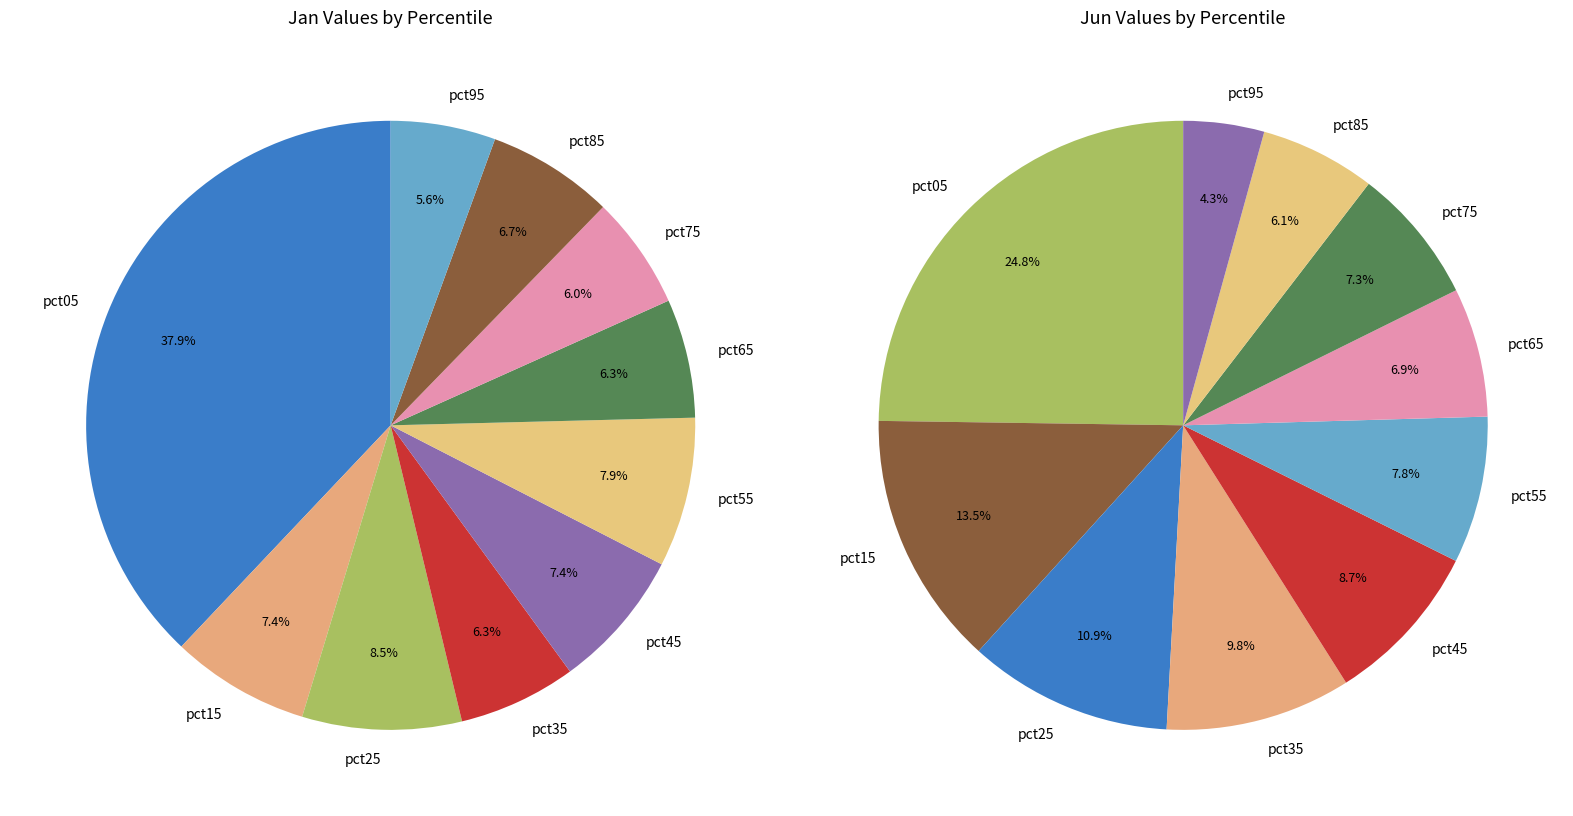

Rank the series at 7 from lowest to highest value.

values_jan, values_jun